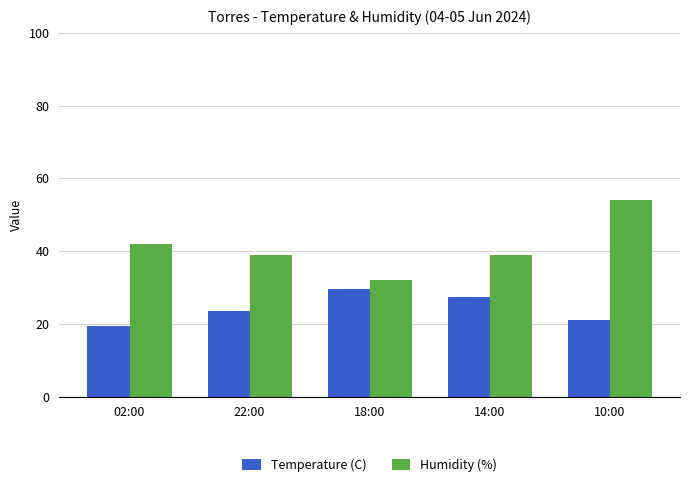

What is the difference between the highest and lowest values at 22:00?

15.6